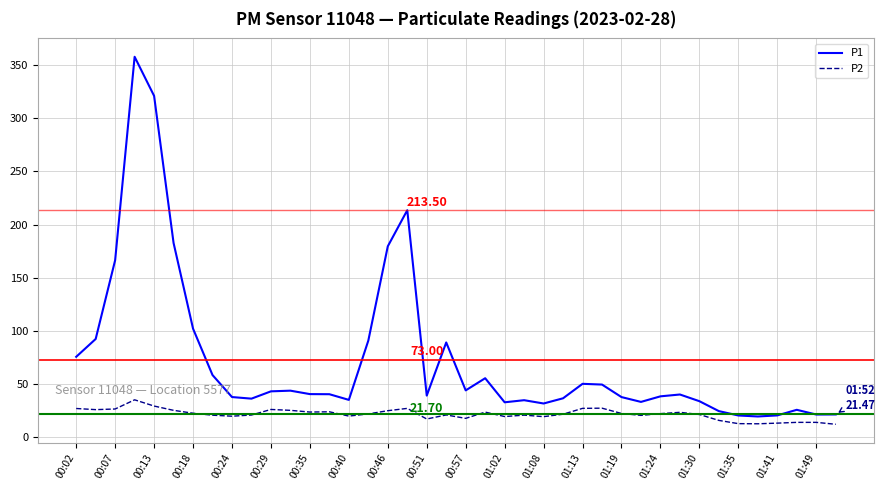

What is the difference between the maximum and minimum values in the P2 series?

23.0